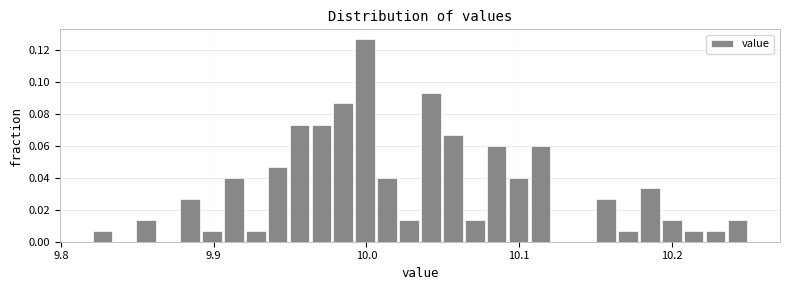

Around what value on the x-axis is the tallest bar? Give the approximate position of its centre, as read against the axis.

10.00